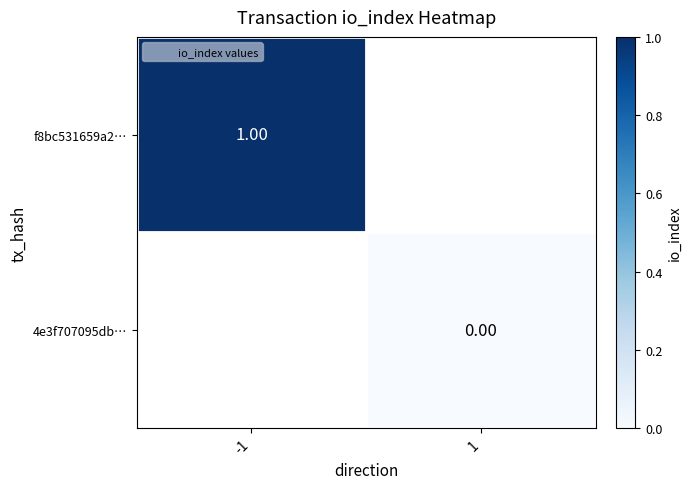

Is it true that f8bc531659a2… equals -1 at 1?

True